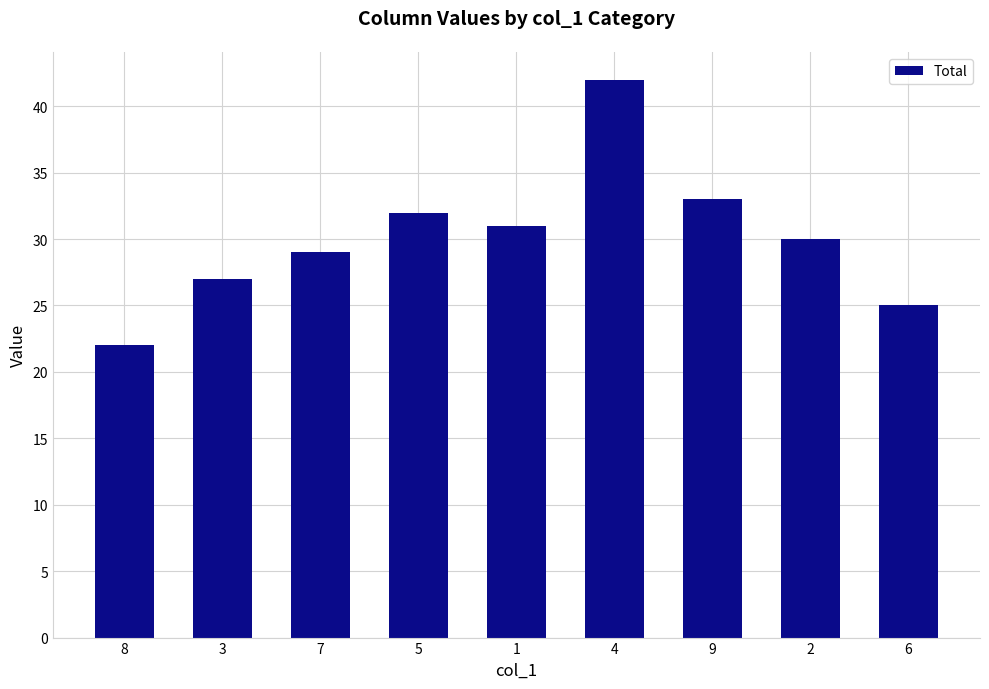

What is the change in value from 3 to 1?

+4